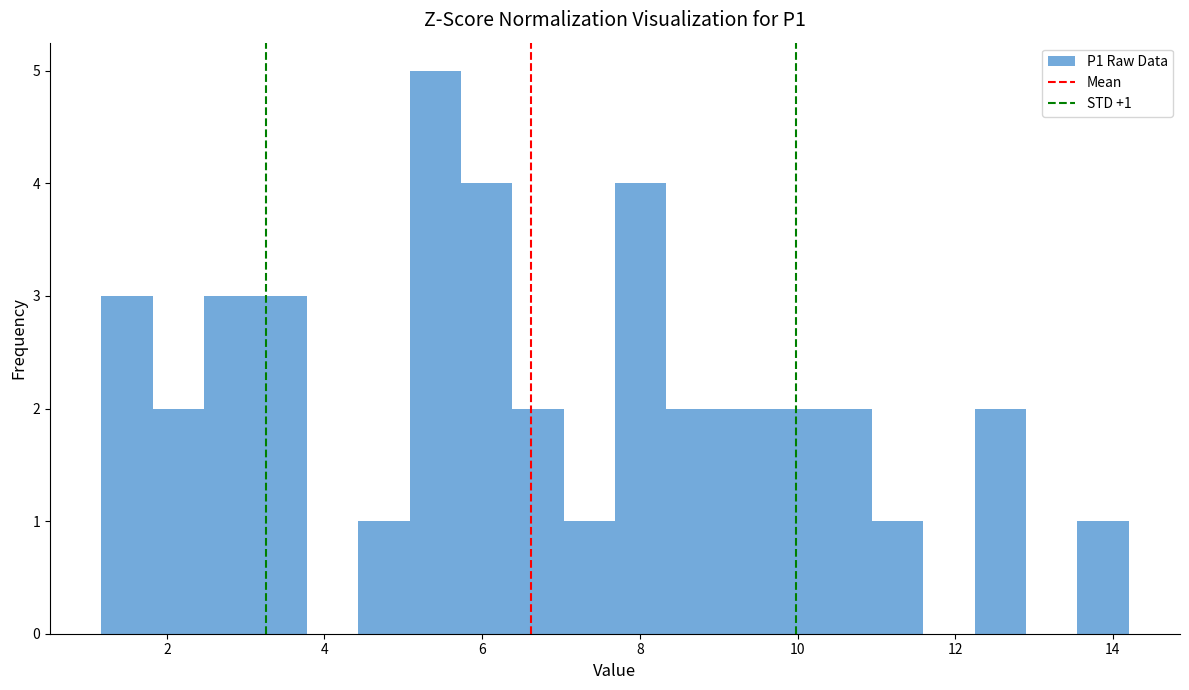

Read against the x-axis, roughly where is the centre of the tallest bar?

5.4